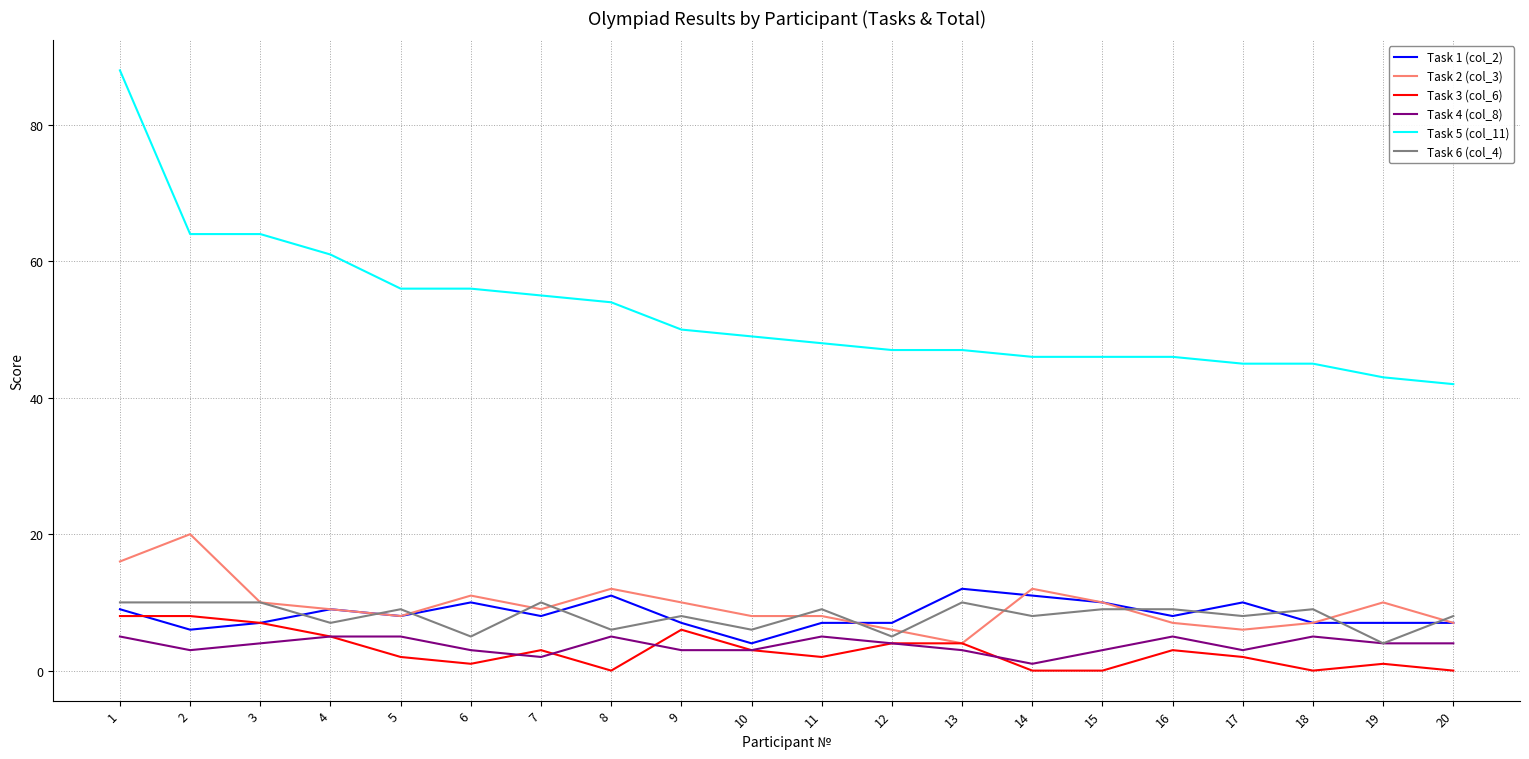

Reading left to right, list all the values displayed in this chart.

Task 1 (col_2): 9	6	7	9	8	10	8	11	7	4	7	7	12	11	10	8	10	7	7	7
Task 2 (col_3): 16	20	10	9	8	11	9	12	10	8	8	6	4	12	10	7	6	7	10	7
Task 3 (col_6): 8	8	7	5	2	1	3	0	6	3	2	4	4	0	0	3	2	0	1	0
Task 4 (col_8): 5	3	4	5	5	3	2	5	3	3	5	4	3	1	3	5	3	5	4	4
Task 5 (col_11): 88	64	64	61	56	56	55	54	50	49	48	47	47	46	46	46	45	45	43	42
Task 6 (col_4): 10	10	10	7	9	5	10	6	8	6	9	5	10	8	9	9	8	9	4	8